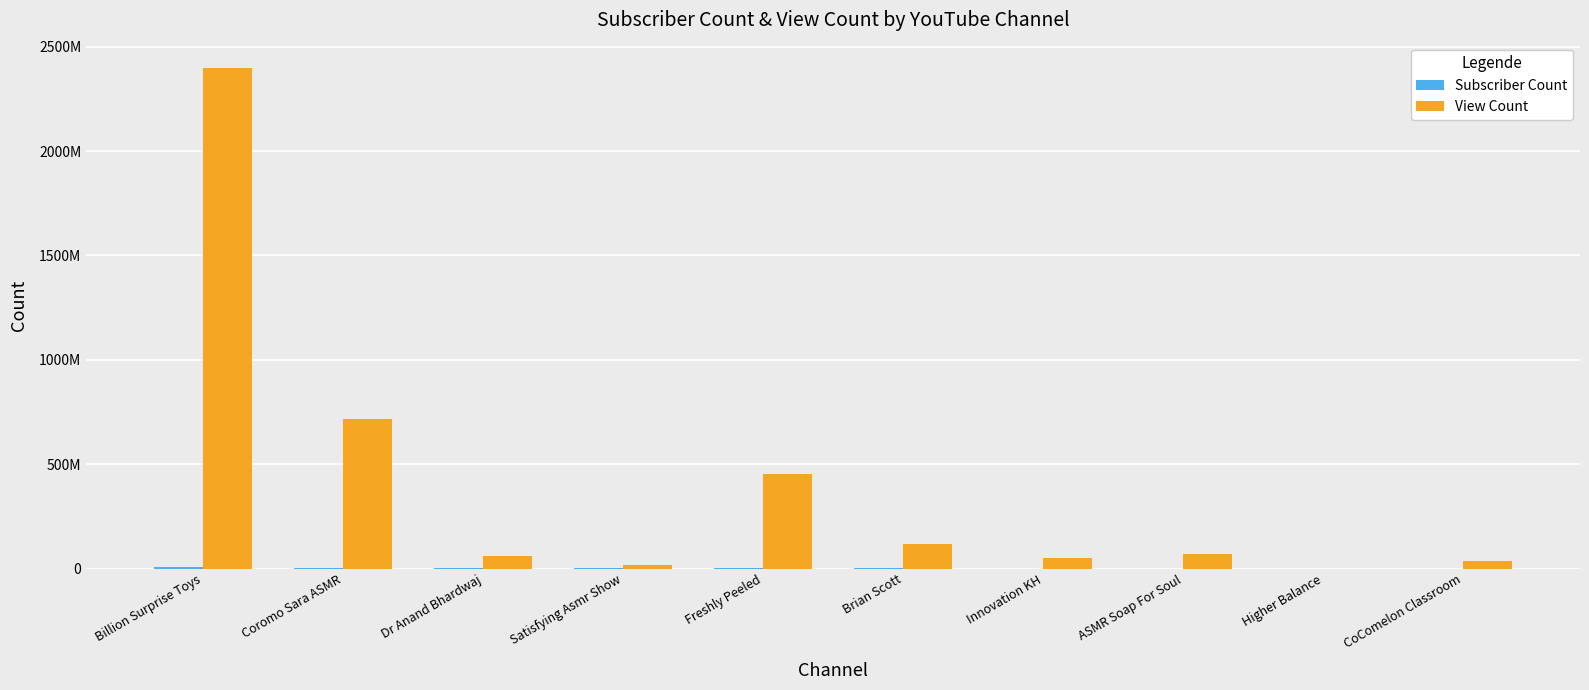

At how many categories does at least one series exceed 2180623107?

1